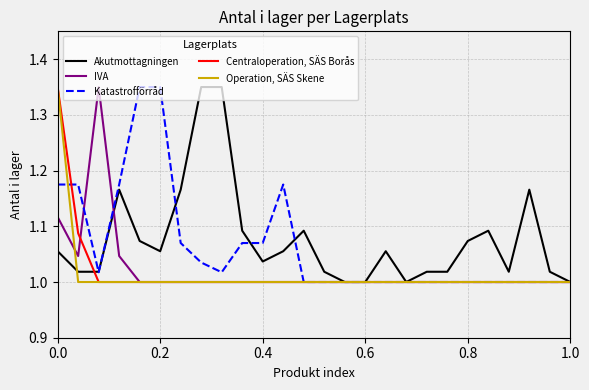

True or false: IVA has a value of 1.0 at 1.0.

True